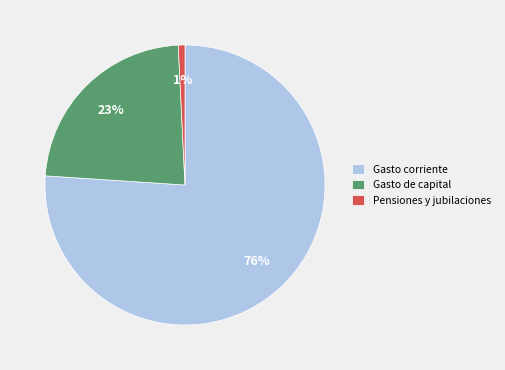

Is there a majority slice in this chart?

Yes